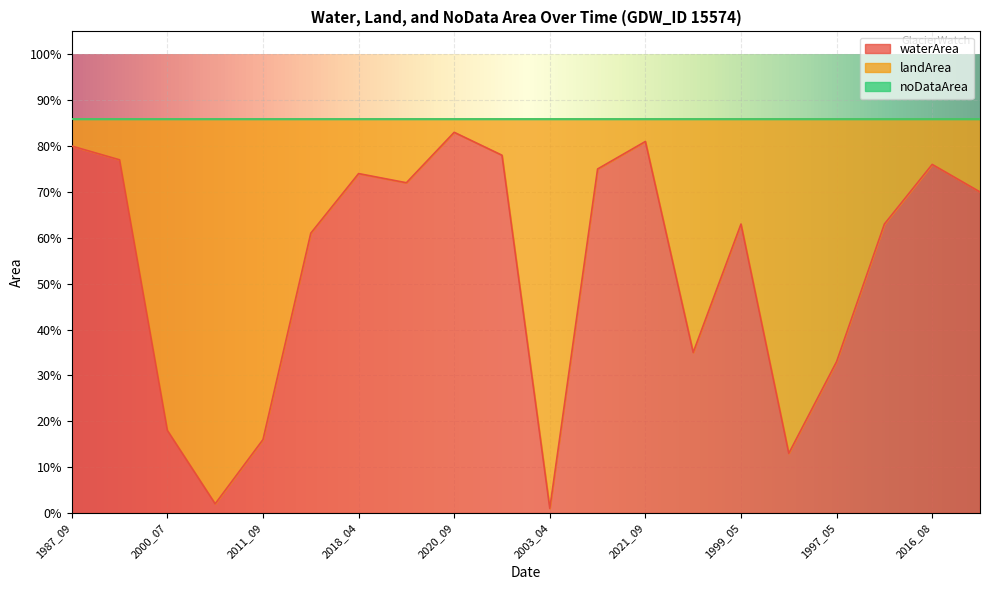

What is the value of the waterArea point at the 14th from the left?

0.3